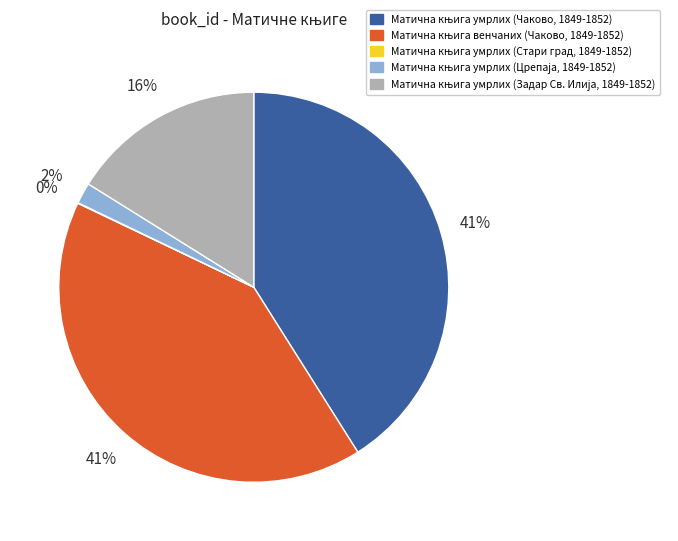

To the nearest percent, what is the average slice percentage?

20%